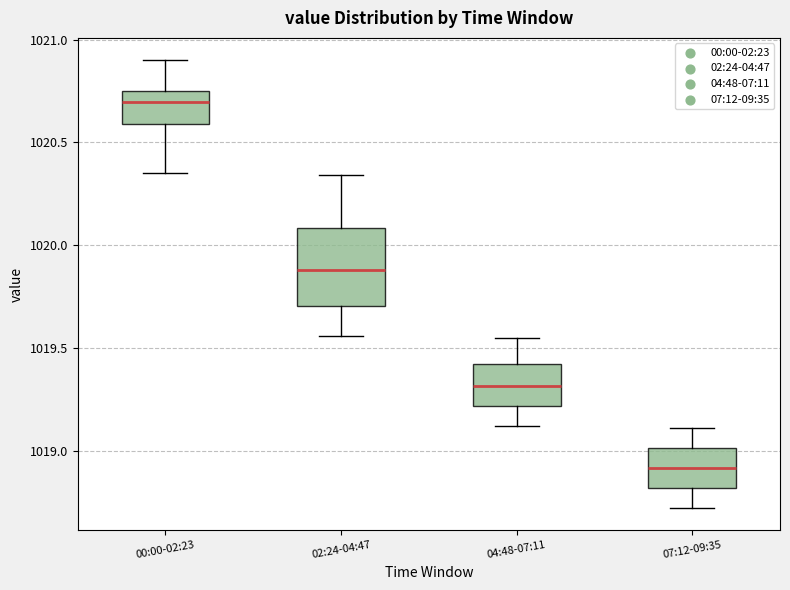

Where is the upper edge of the box for 02:24-04:47 on the y-axis? The values are not printed on the chart, so give them approximately, as read against the axis.

1020.10